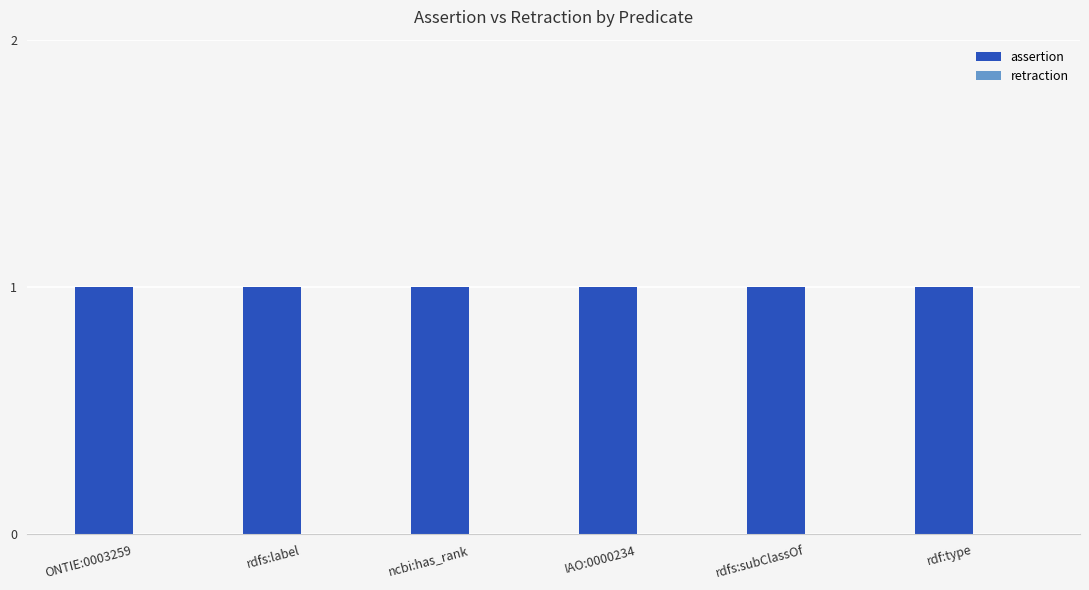

How many bars are there in total?

12